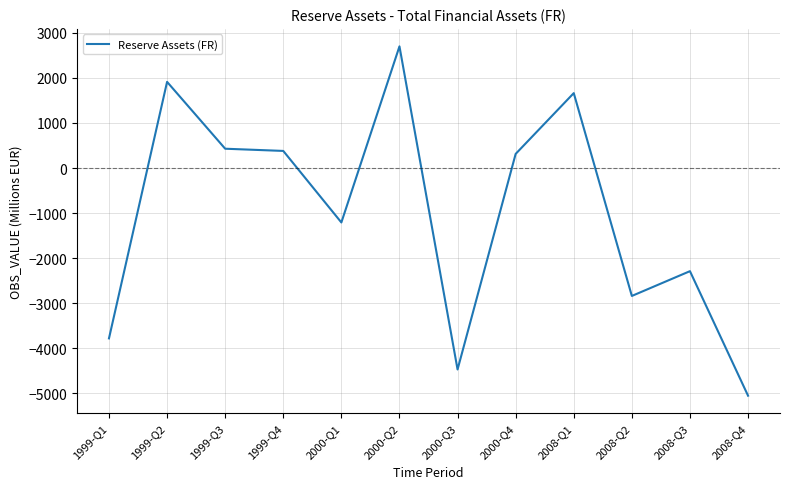

What is the minimum value shown in the chart?

-5053